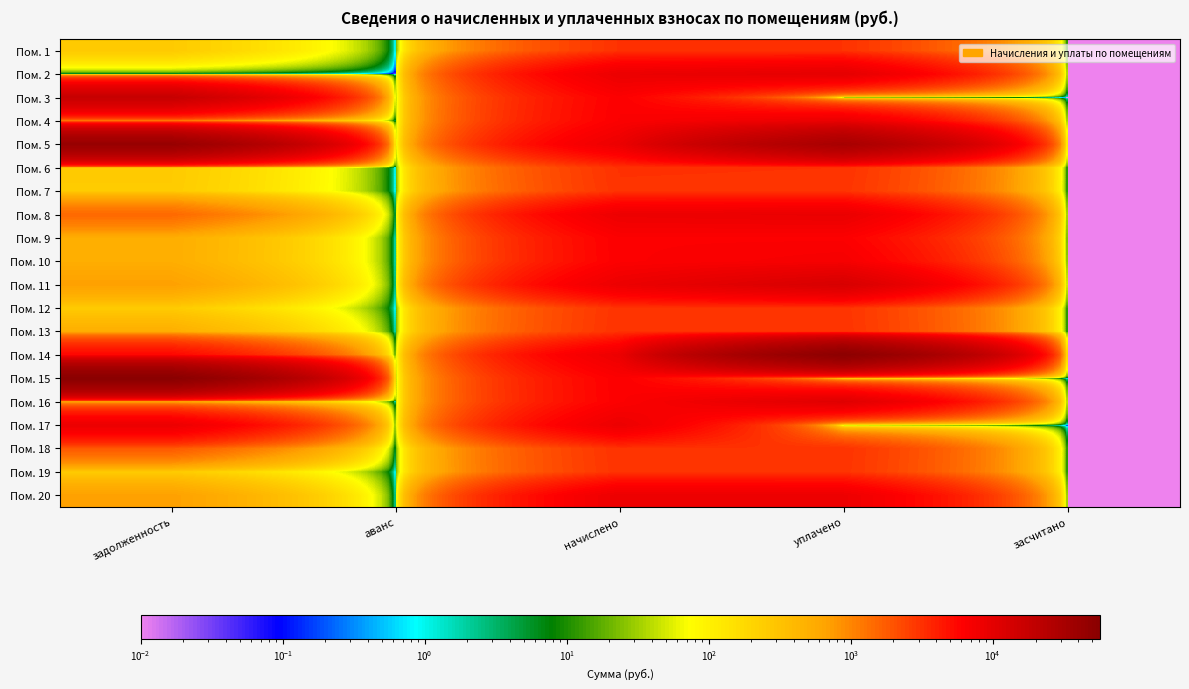

Rank the series by their maximum value, from highest to lowest.

Пом. 15, Пом. 14, Пом. 5, Пом. 3, Пом. 11, Пом. 16, Пом. 2, Пом. 8, Пом. 4, Пом. 17, Пом. 20, Пом. 10, Пом. 9, Пом. 1, Пом. 6, Пом. 13, Пом. 18, Пом. 7, Пом. 12, Пом. 19